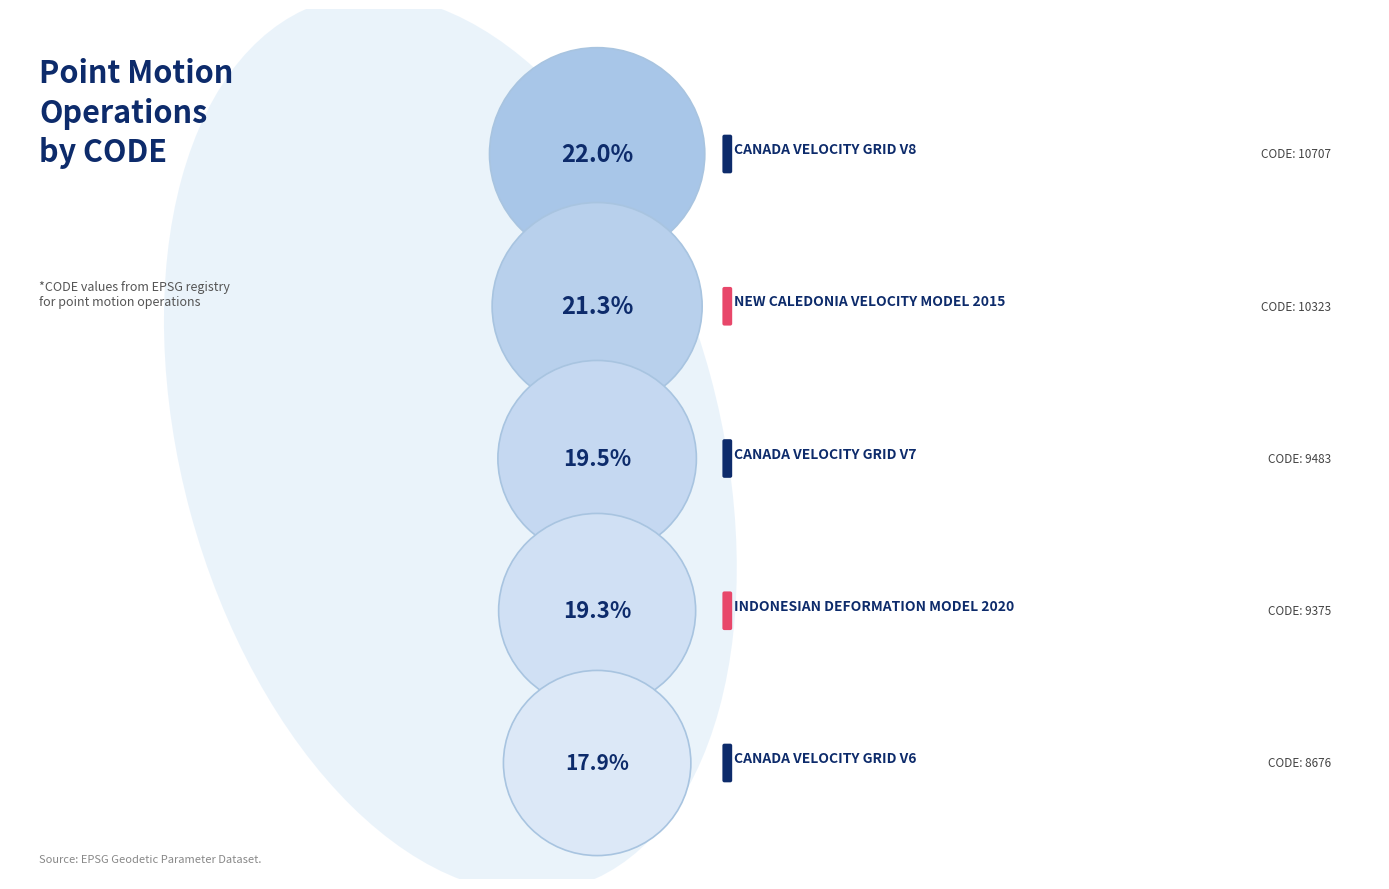

Rank the categories by value from highest to lowest.

Canada velocity grid v8, New Caledonia velocity model 2015, Canada velocity grid v7, Indonesian Deformation Model 2020, Canada velocity grid v6